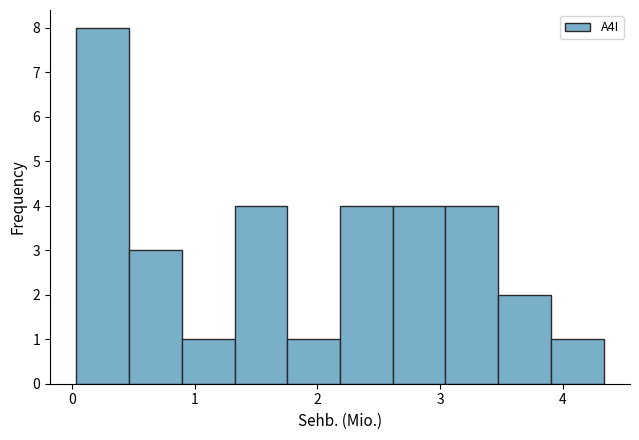

What is the height of the bar covering 1.3 to 1.8 on the x-axis? Neither the bar edges nor the heights are printed on the chart, so give them approximately, as read against the axes.

4